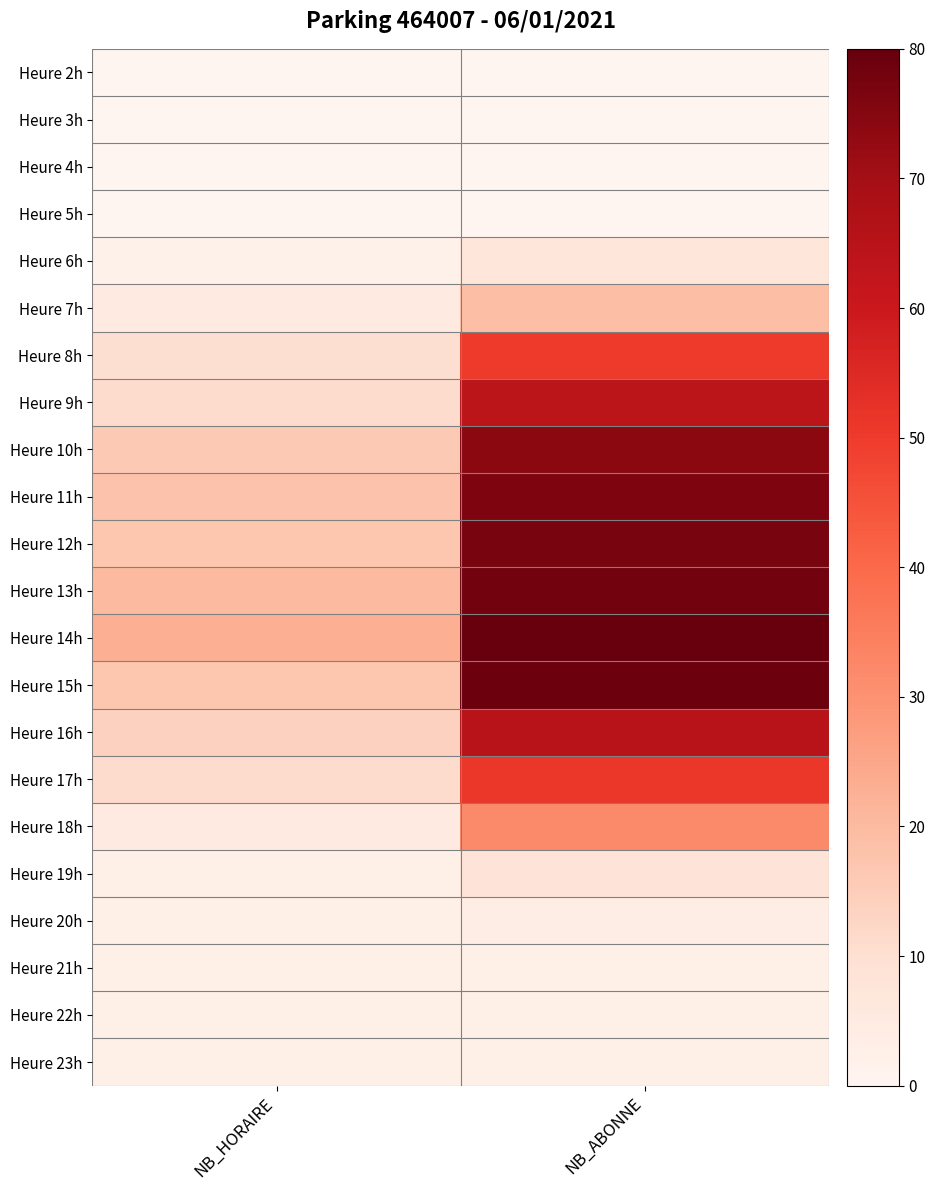

Reading left to right, extract all data points from this chart.

Heure 2h: NB_HORAIRE=0	NB_ABONNE=0
Heure 3h: NB_HORAIRE=0	NB_ABONNE=0
Heure 4h: NB_HORAIRE=0	NB_ABONNE=0
Heure 5h: NB_HORAIRE=0	NB_ABONNE=0
Heure 6h: NB_HORAIRE=2	NB_ABONNE=7
Heure 7h: NB_HORAIRE=5	NB_ABONNE=19
Heure 8h: NB_HORAIRE=10	NB_ABONNE=50
Heure 9h: NB_HORAIRE=11	NB_ABONNE=64
Heure 10h: NB_HORAIRE=16	NB_ABONNE=74
Heure 11h: NB_HORAIRE=18	NB_ABONNE=76
Heure 12h: NB_HORAIRE=17	NB_ABONNE=77
Heure 13h: NB_HORAIRE=20	NB_ABONNE=78
Heure 14h: NB_HORAIRE=23	NB_ABONNE=80
Heure 15h: NB_HORAIRE=17	NB_ABONNE=79
Heure 16h: NB_HORAIRE=14	NB_ABONNE=65
Heure 17h: NB_HORAIRE=11	NB_ABONNE=51
Heure 18h: NB_HORAIRE=5	NB_ABONNE=32
Heure 19h: NB_HORAIRE=3	NB_ABONNE=8
Heure 20h: NB_HORAIRE=3	NB_ABONNE=4
Heure 21h: NB_HORAIRE=3	NB_ABONNE=3
Heure 22h: NB_HORAIRE=3	NB_ABONNE=3
Heure 23h: NB_HORAIRE=3	NB_ABONNE=3